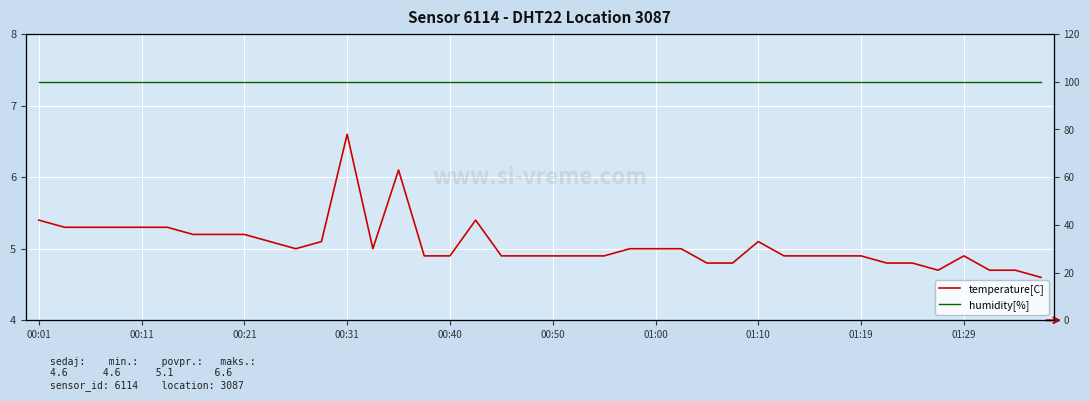

Reading right to left, extract all data points from this chart.

temperature[C]: 4.6	4.7	4.7	4.9	4.7	4.8	4.8	4.9	4.9	4.9	4.9	5.1	4.8	4.8	5.0	5.0	5.0	4.9	4.9	4.9	4.9	4.9	5.4	4.9	4.9	6.1	5.0	6.6	5.1	5.0	5.1	5.2	5.2	5.2	5.3	5.3	5.3	5.3	5.3	5.4
humidity[%]: 99.9	99.9	99.9	99.9	99.9	99.9	99.9	99.9	99.9	99.9	99.9	99.9	99.9	99.9	99.9	99.9	99.9	99.9	99.9	99.9	99.9	99.9	99.9	99.9	99.9	99.9	99.9	99.9	99.9	99.9	99.9	99.9	99.9	99.9	99.9	99.9	99.9	99.9	99.9	99.9